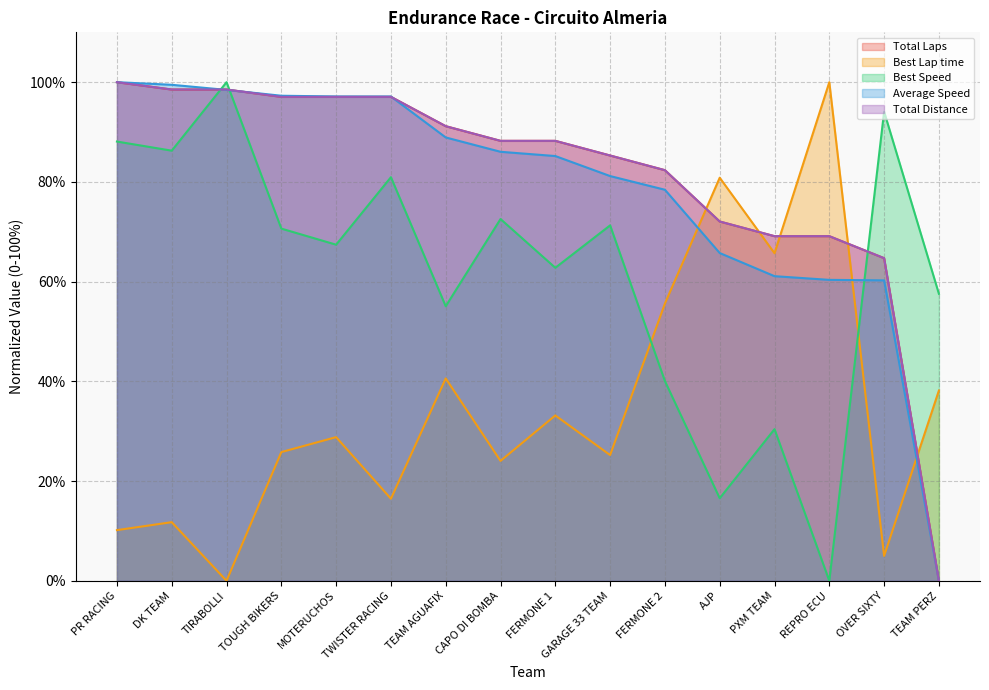

What value does the Total Distance series have at DK TEAM?

98.5